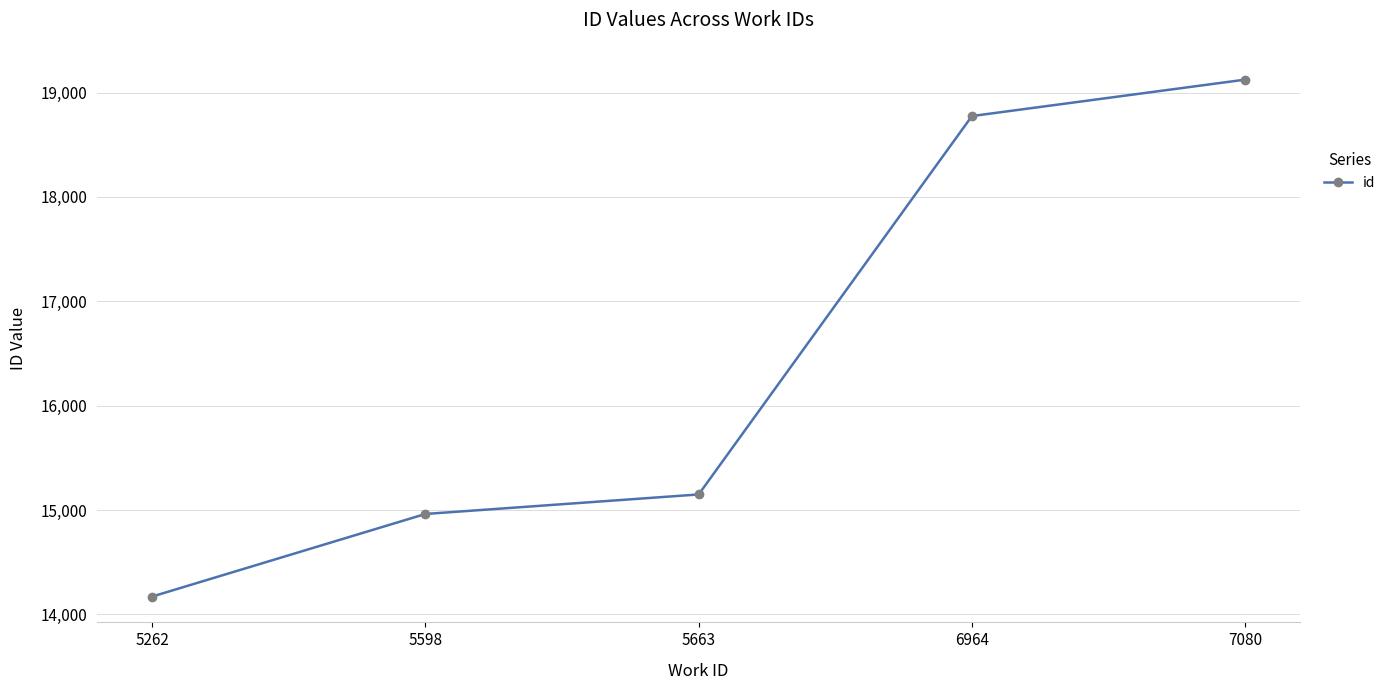

True or false: the data has more than 0 interior local peaks.

False